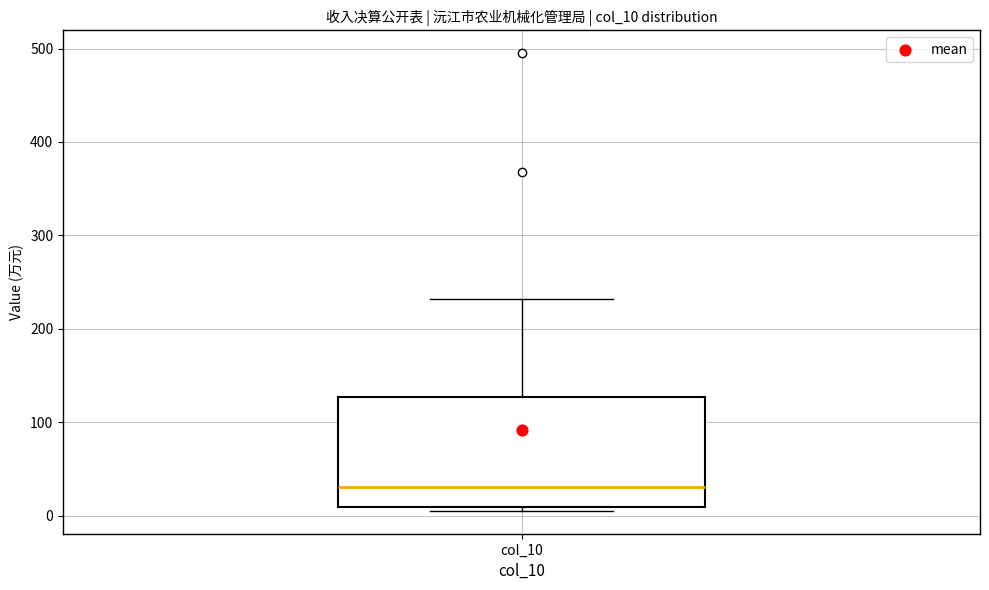

Transcribe this box plot: give where the median line is, the range the box spans, and where the two whiskers end, as read against the y-axis. The values are not printed on the chart, so give them approximately, as read against the axis.

median 30, box 10 to 130, whiskers 10 (just below the box's lower edge) to 230